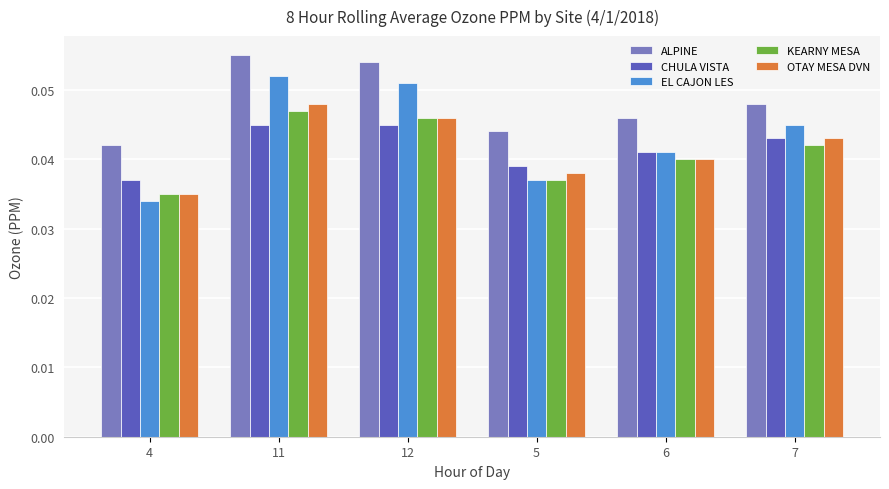

How many bars are there in total?

30